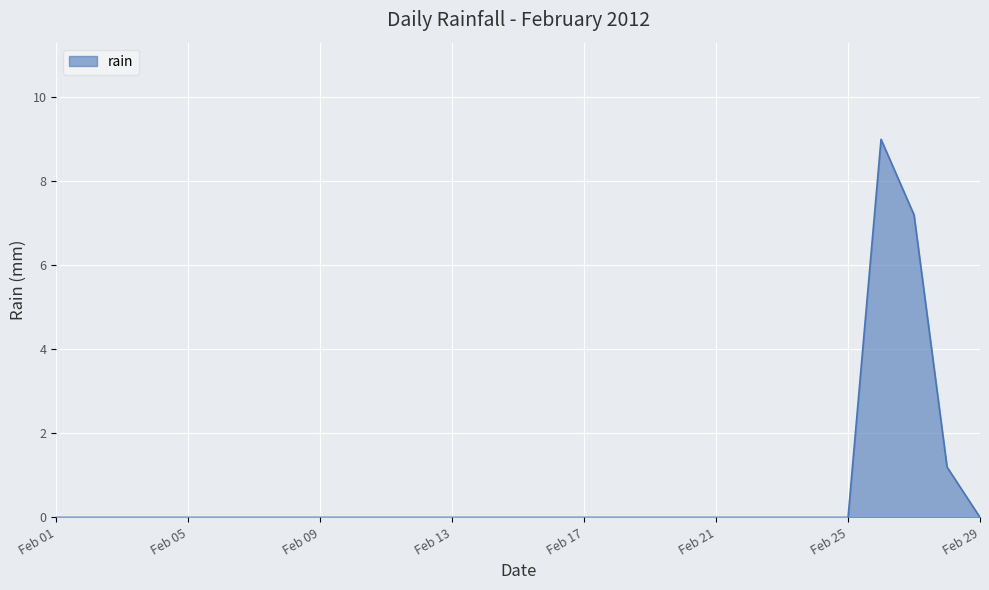

How many lines are shown in the chart?

1